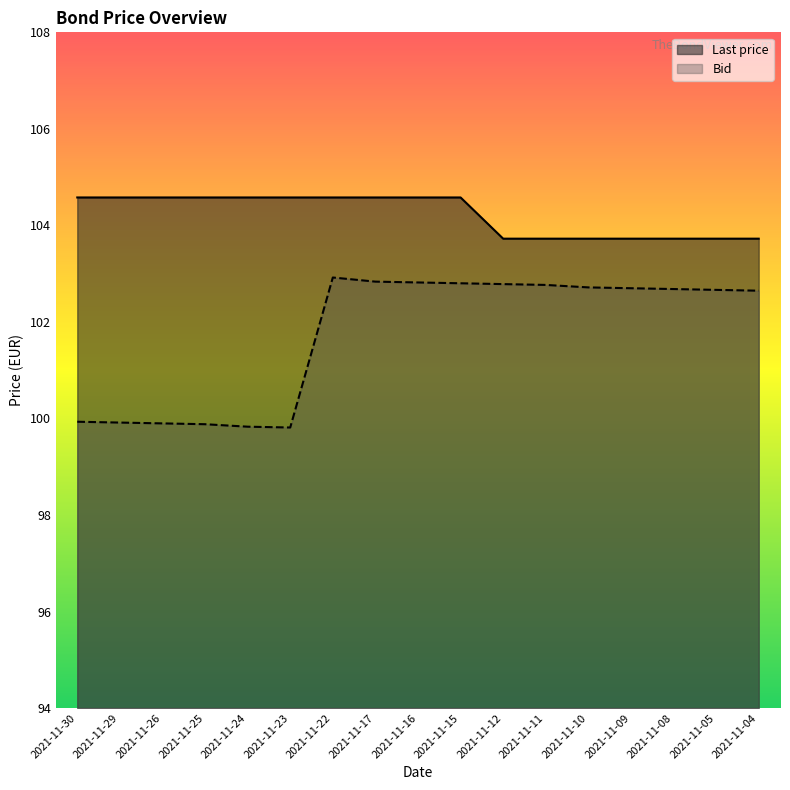

Rank the series by their maximum value, from lowest to highest.

Bid, Last price